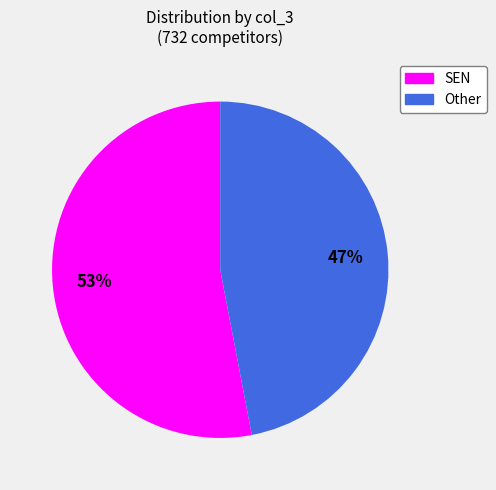

Is the sum of Other and SEN greater than half?

Yes